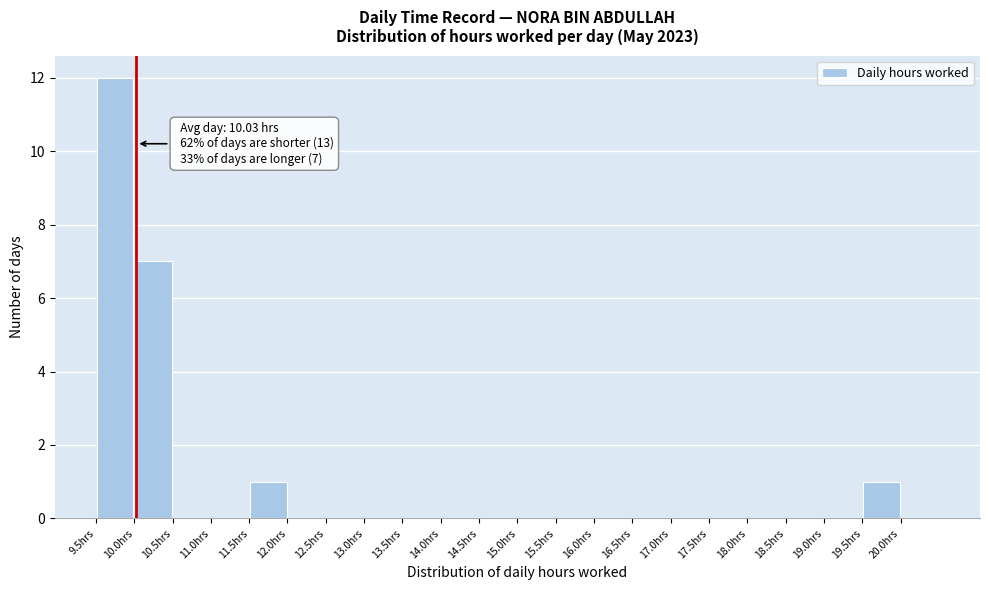

Which range on the x-axis has the tallest bar?

9.5 to 10.0